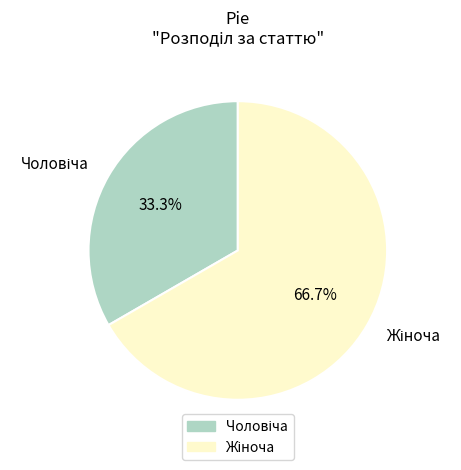

Count the number of slices in the pie.

2